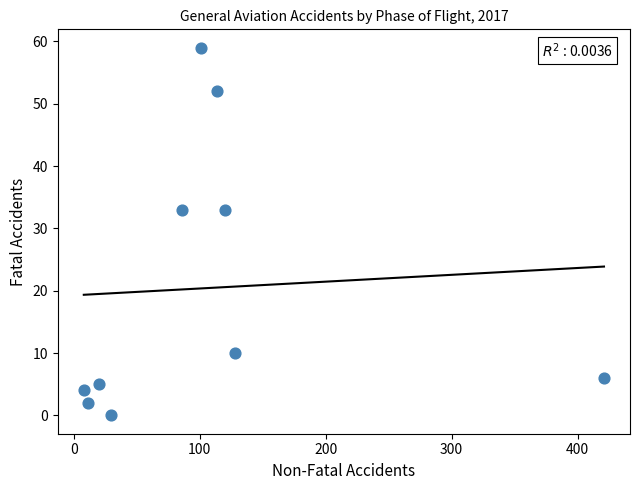

What is the average Y value?

20